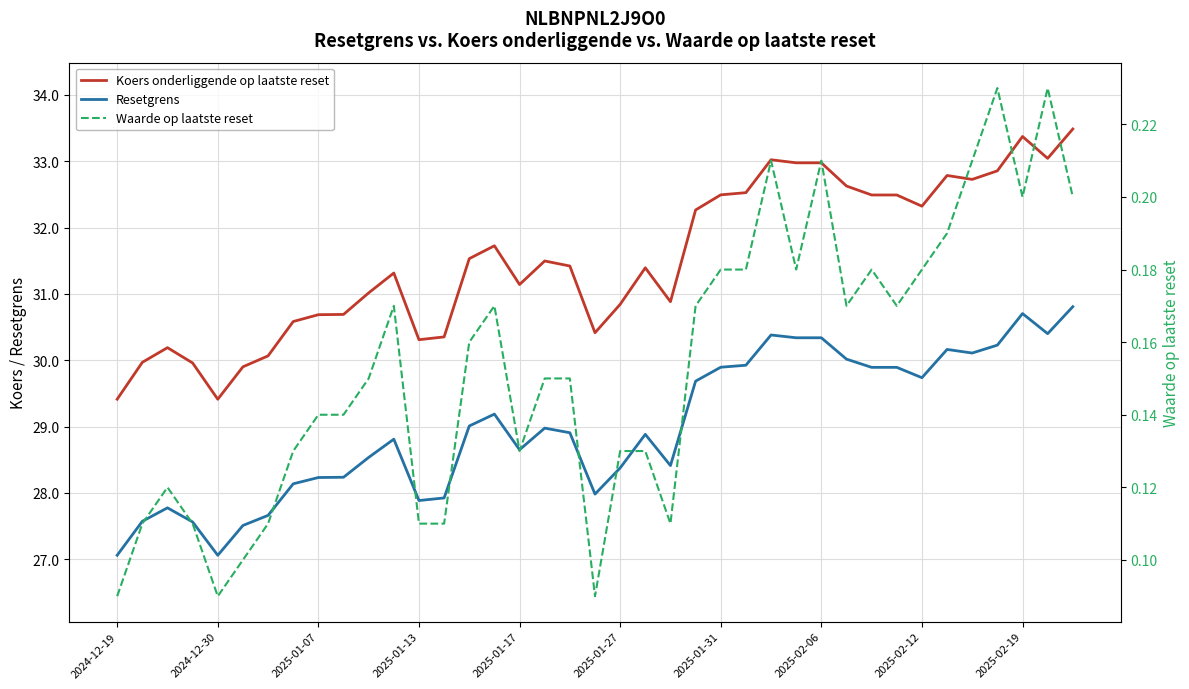

Reading left to right, transcribe all the data shown in this chart.

Koers onderliggende op laatste reset: 29.4	30.0	30.2	30.0	29.4	29.9	30.1	30.6	30.7	30.7	31.0	31.3	30.3	30.4	31.5	31.7	31.1	31.5	31.4	30.4	30.8	31.4	30.9	32.3	32.5	32.5	33.0	33.0	33.0	32.6	32.5	32.5	32.3	32.8	32.7	32.9	33.4	33.0	33.5
Resetgrens: 27.1	27.6	27.8	27.6	27.1	27.5	27.7	28.1	28.2	28.2	28.5	28.8	27.9	27.9	29.0	29.2	28.6	29.0	28.9	28.0	28.4	28.9	28.4	29.7	29.9	29.9	30.4	30.3	30.3	30.0	29.9	29.9	29.7	30.2	30.1	30.2	30.7	30.4	30.8
Waarde op laatste reset: 0.1	0.1	0.1	0.1	0.1	0.1	0.1	0.1	0.1	0.1	0.1	0.2	0.1	0.1	0.2	0.2	0.1	0.1	0.1	0.1	0.1	0.1	0.1	0.2	0.2	0.2	0.2	0.2	0.2	0.2	0.2	0.2	0.2	0.2	0.2	0.2	0.2	0.2	0.2